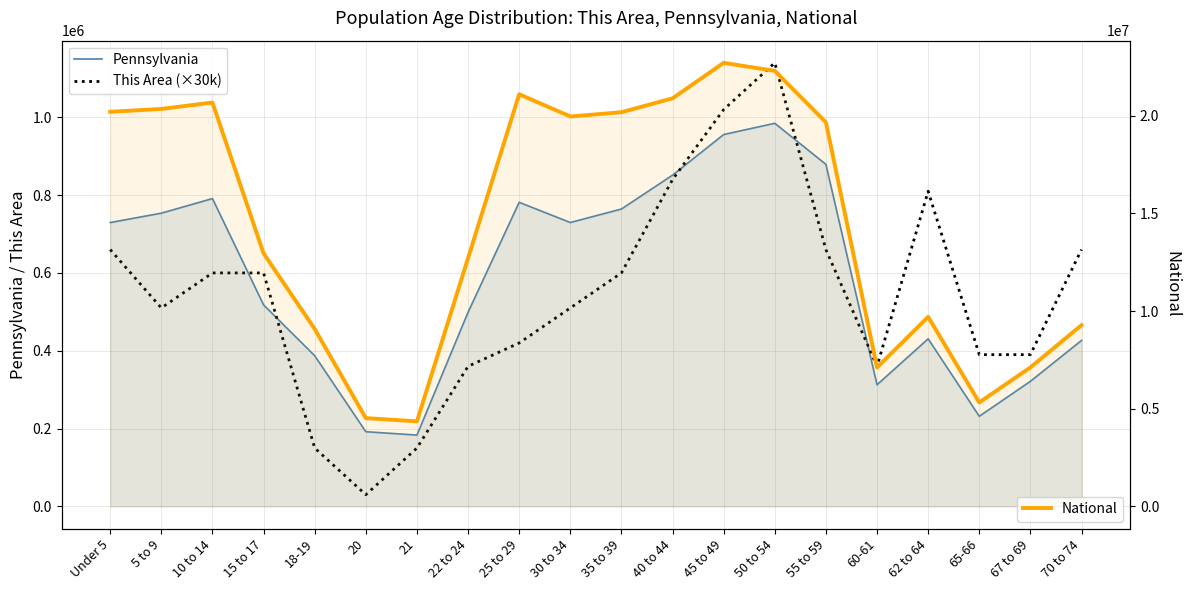

Rank the series by their maximum value, from highest to lowest.

National, This Area (×30k), Pennsylvania